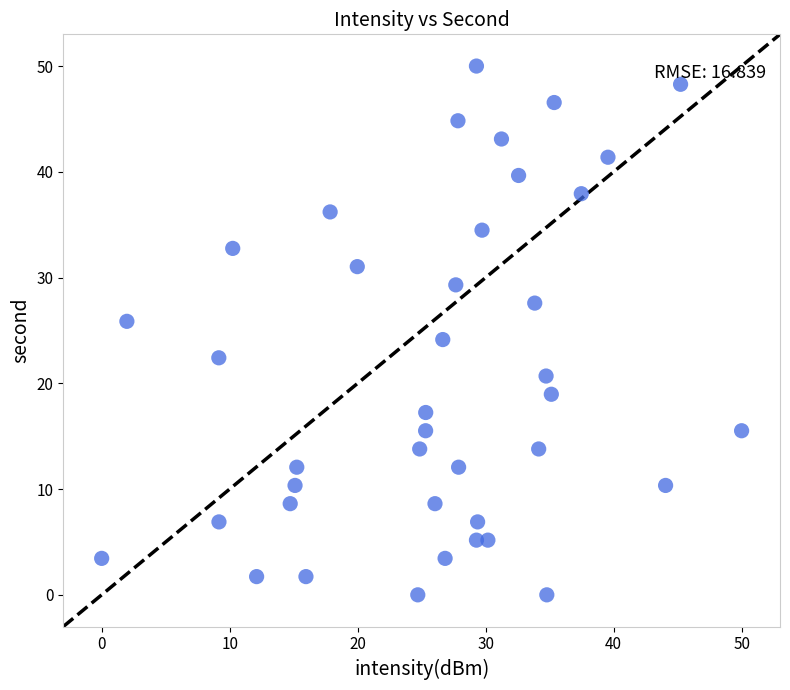

What is the range of X values (max minus min)?

50.0